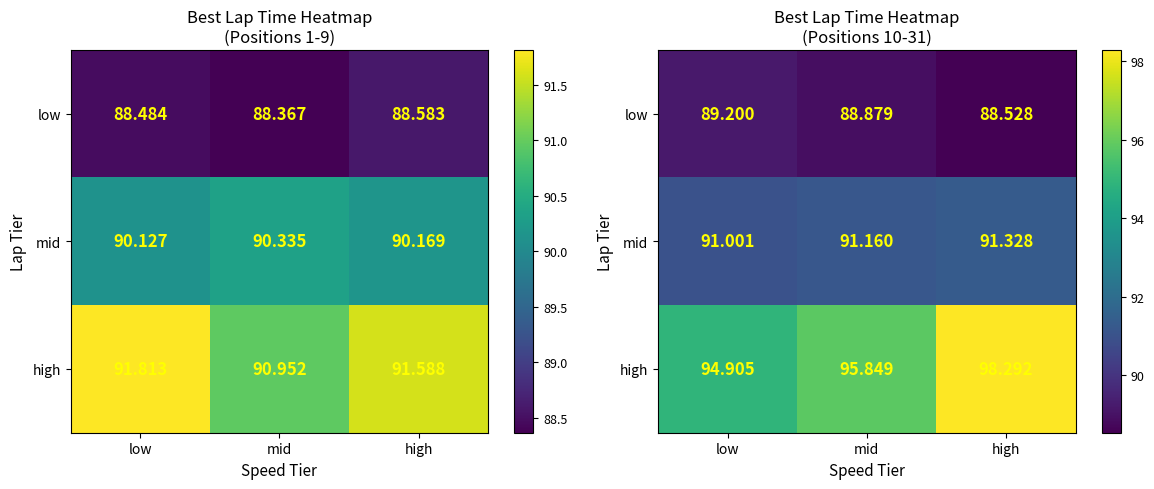

Is the value of high at high greater than the value of mid at low?

Yes